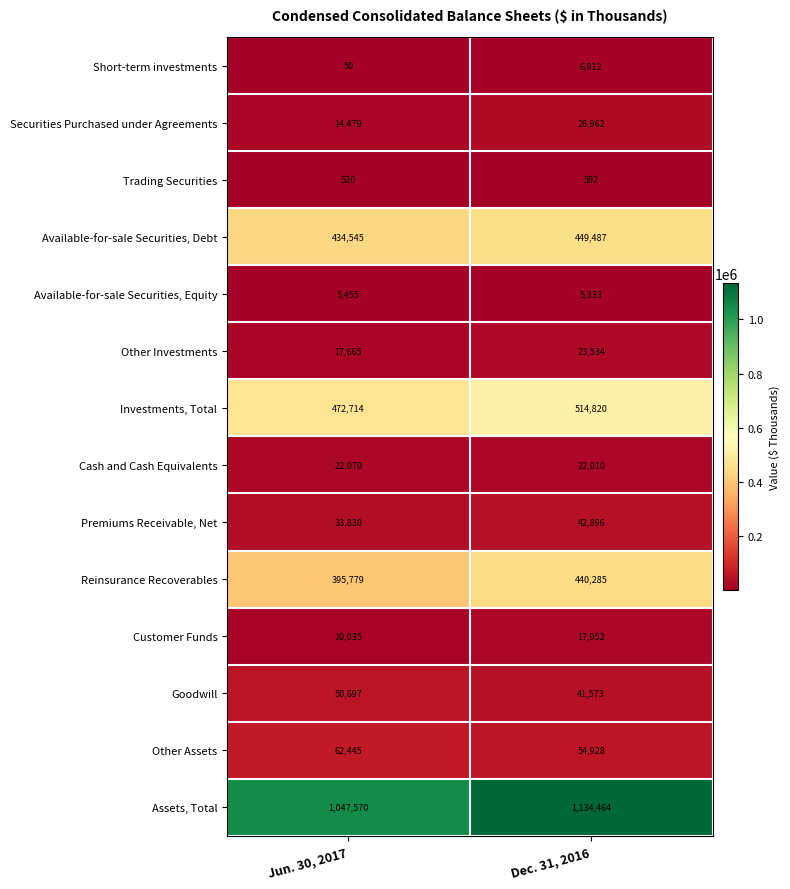

At how many categories does at least one series exceed 45389?

2